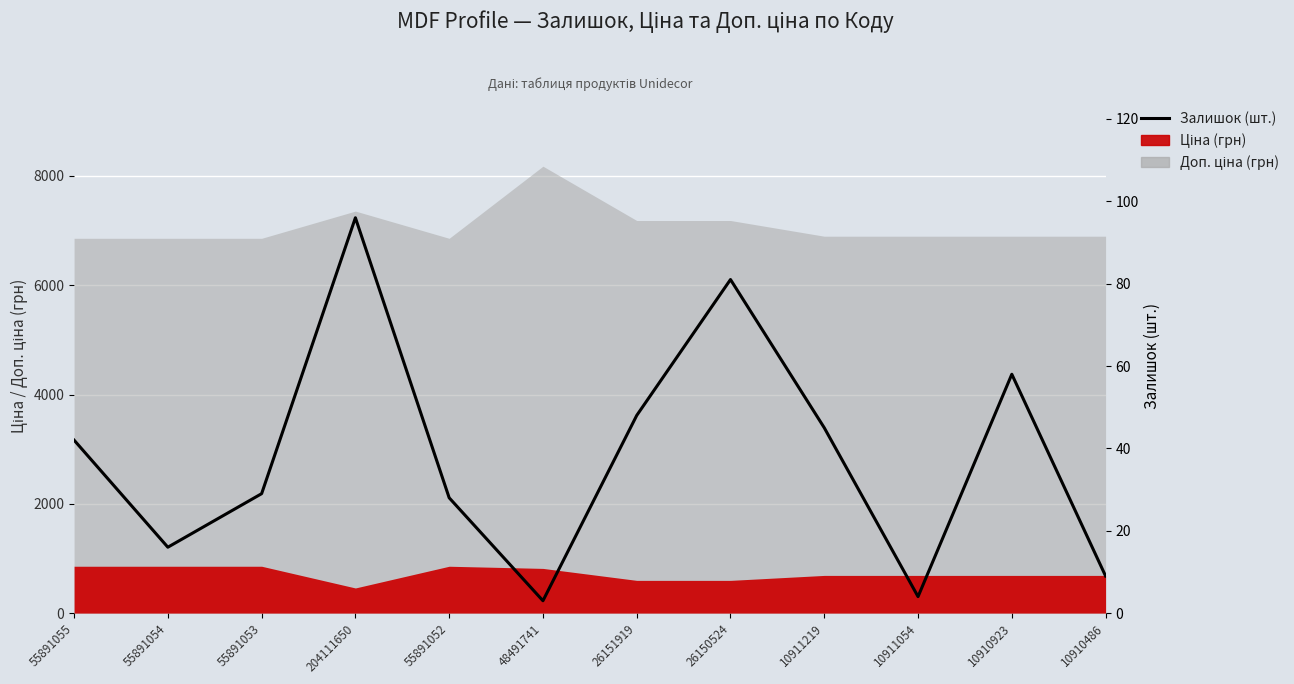

Where is the data nearest to the value 49?

26151919